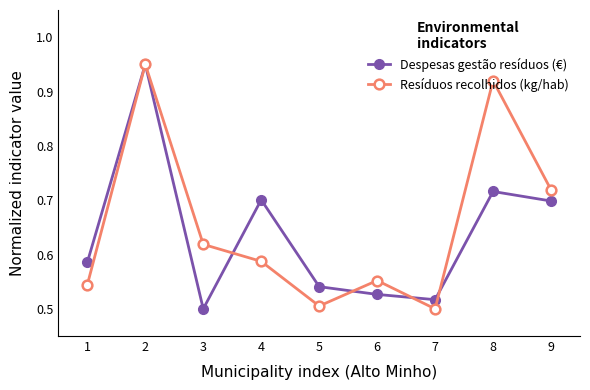

How many lines are shown in the chart?

2